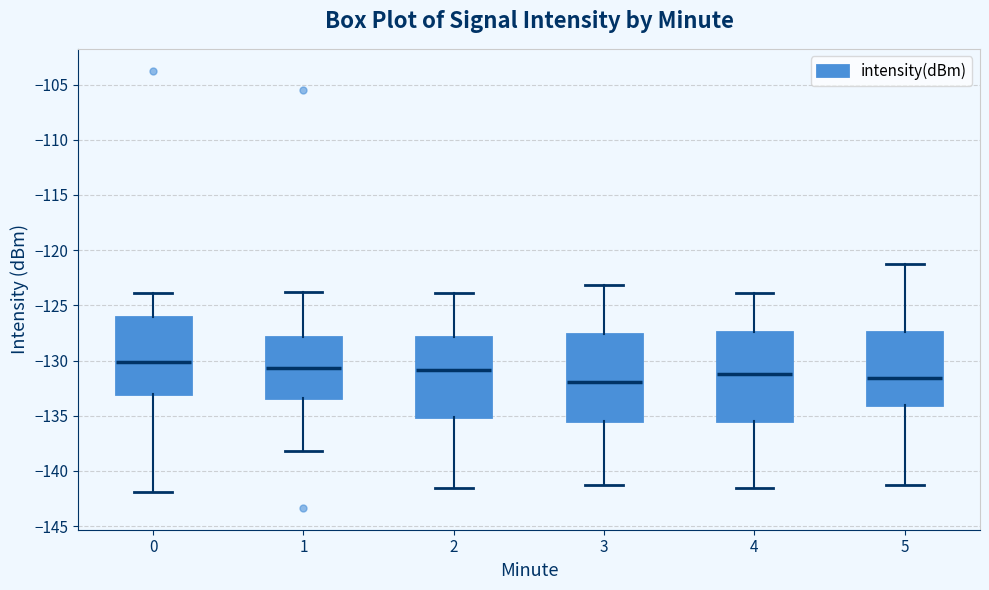

Reading left to right, read every box against the y-axis: the position of its median line, the range the box covers, and the ends of its whiskers. The values are not printed on the chart, so give them approximately, as read against the axis.

0: median -130.0, box -133.0 to -126.0, whiskers -142.0 to -124.0
1: median -130.5, box -133.5 to -128.0, whiskers -138.0 to -124.0
2: median -131.0, box -135.0 to -128.0, whiskers -141.5 to -124.0
3: median -132.0, box -135.5 to -127.5, whiskers -141.0 to -123.0
4: median -131.0, box -135.5 to -127.5, whiskers -141.5 to -124.0
5: median -131.5, box -134.0 to -127.5, whiskers -141.0 to -121.0